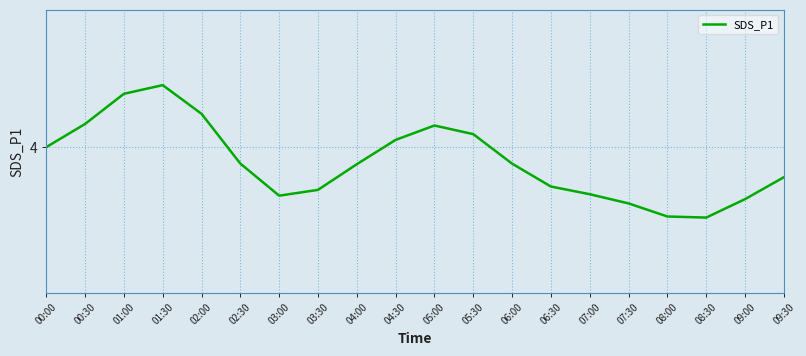

What is the value of the 5th point from the left?

4.2